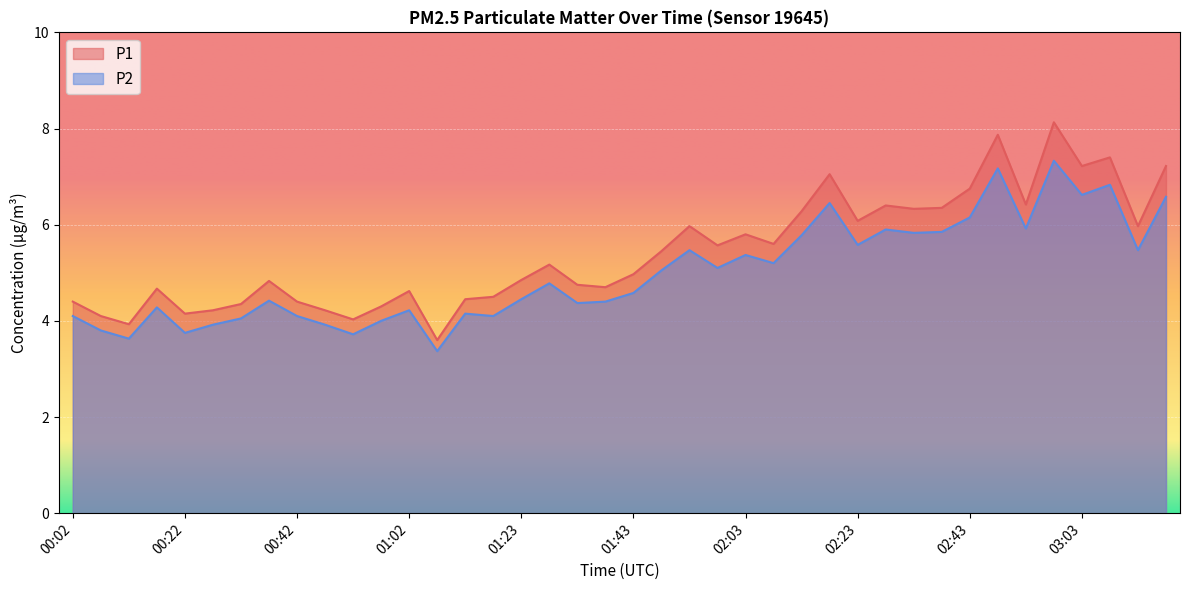

True or false: P2 and P1 intersect in this chart.

False